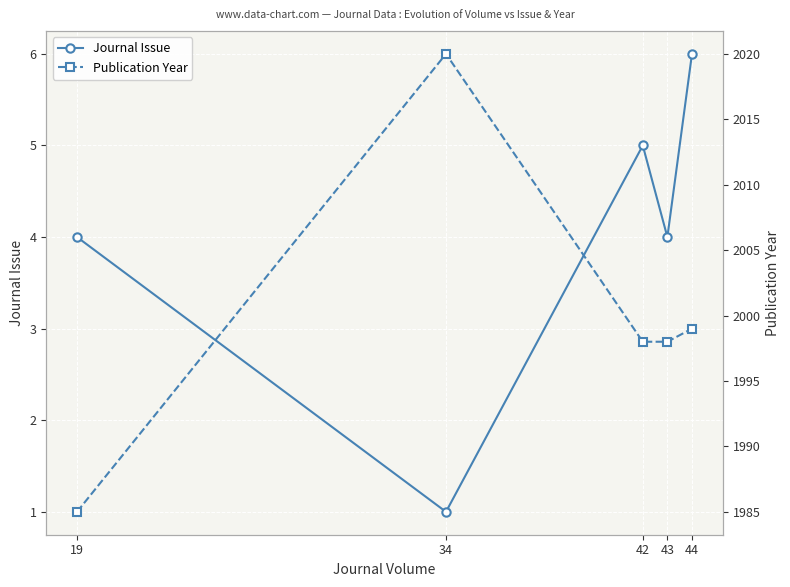

Reading right to left, extract all data points from this chart.

Journal Issue: 6	4	5	1	4
Publication Year: 1999	1998	1998	2020	1985